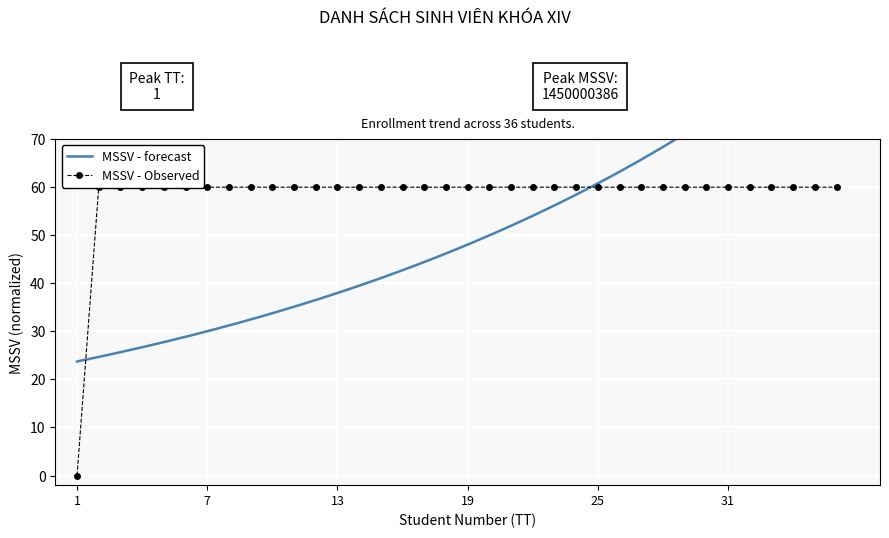

How many values in the MSSV - Observed series exceed 59?

35